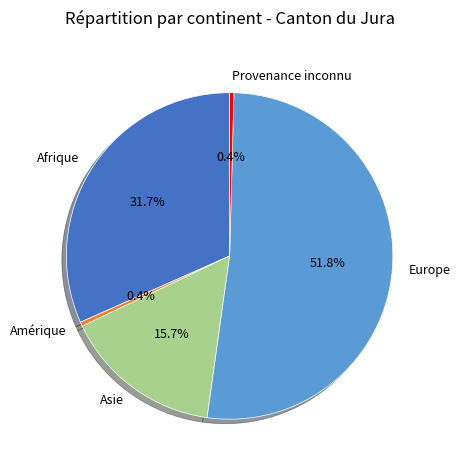

To the nearest percent, what portion does Europe represent?

52%